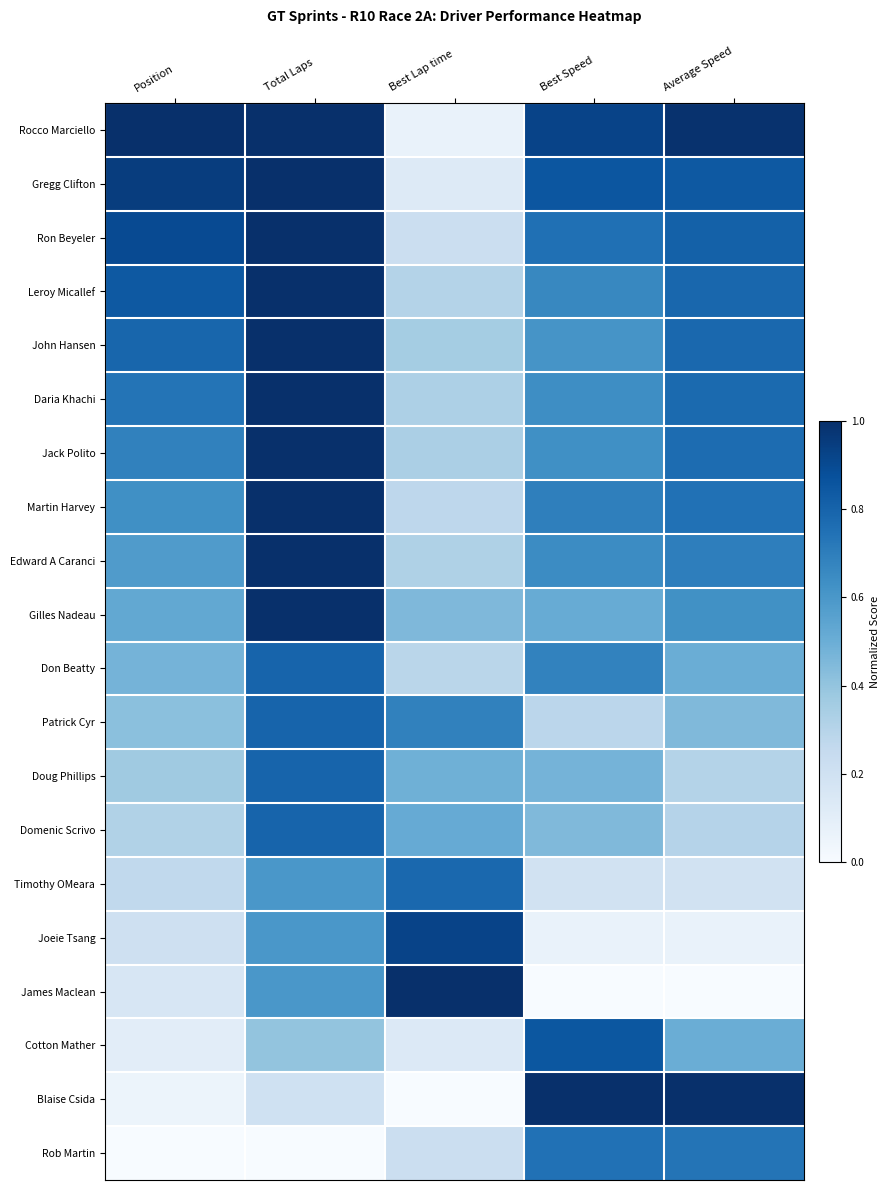

Reading left to right, what are all the values shown in this chart?

Rocco Marciello: Position=1.0	Total Laps=1.0	Best Lap time=0.1	Best Speed=0.9	Average Speed=1.0
Gregg Clifton: Position=0.9	Total Laps=1.0	Best Lap time=0.1	Best Speed=0.9	Average Speed=0.8
Ron Beyeler: Position=0.9	Total Laps=1.0	Best Lap time=0.2	Best Speed=0.8	Average Speed=0.8
Leroy Micallef: Position=0.8	Total Laps=1.0	Best Lap time=0.3	Best Speed=0.7	Average Speed=0.8
John Hansen: Position=0.8	Total Laps=1.0	Best Lap time=0.4	Best Speed=0.6	Average Speed=0.8
Daria Khachi: Position=0.7	Total Laps=1.0	Best Lap time=0.3	Best Speed=0.6	Average Speed=0.8
Jack Polito: Position=0.7	Total Laps=1.0	Best Lap time=0.3	Best Speed=0.6	Average Speed=0.8
Martin Harvey: Position=0.6	Total Laps=1.0	Best Lap time=0.3	Best Speed=0.7	Average Speed=0.7
Edward A Caranci: Position=0.6	Total Laps=1.0	Best Lap time=0.3	Best Speed=0.6	Average Speed=0.7
Gilles Nadeau: Position=0.5	Total Laps=1.0	Best Lap time=0.5	Best Speed=0.5	Average Speed=0.6
Don Beatty: Position=0.5	Total Laps=0.8	Best Lap time=0.3	Best Speed=0.7	Average Speed=0.5
Patrick Cyr: Position=0.4	Total Laps=0.8	Best Lap time=0.7	Best Speed=0.3	Average Speed=0.4
Doug Phillips: Position=0.4	Total Laps=0.8	Best Lap time=0.5	Best Speed=0.5	Average Speed=0.3
Domenic Scrivo: Position=0.3	Total Laps=0.8	Best Lap time=0.5	Best Speed=0.4	Average Speed=0.3
Timothy OMeara: Position=0.3	Total Laps=0.6	Best Lap time=0.8	Best Speed=0.2	Average Speed=0.2
Joeie Tsang: Position=0.2	Total Laps=0.6	Best Lap time=0.9	Best Speed=0.1	Average Speed=0.1
James Maclean: Position=0.2	Total Laps=0.6	Best Lap time=1.0	Best Speed=0.0	Average Speed=0.0
Cotton Mather: Position=0.1	Total Laps=0.4	Best Lap time=0.1	Best Speed=0.8	Average Speed=0.5
Blaise Csida: Position=0.1	Total Laps=0.2	Best Lap time=0.0	Best Speed=1.0	Average Speed=1.0
Rob Martin: Position=0.0	Total Laps=0.0	Best Lap time=0.2	Best Speed=0.7	Average Speed=0.7